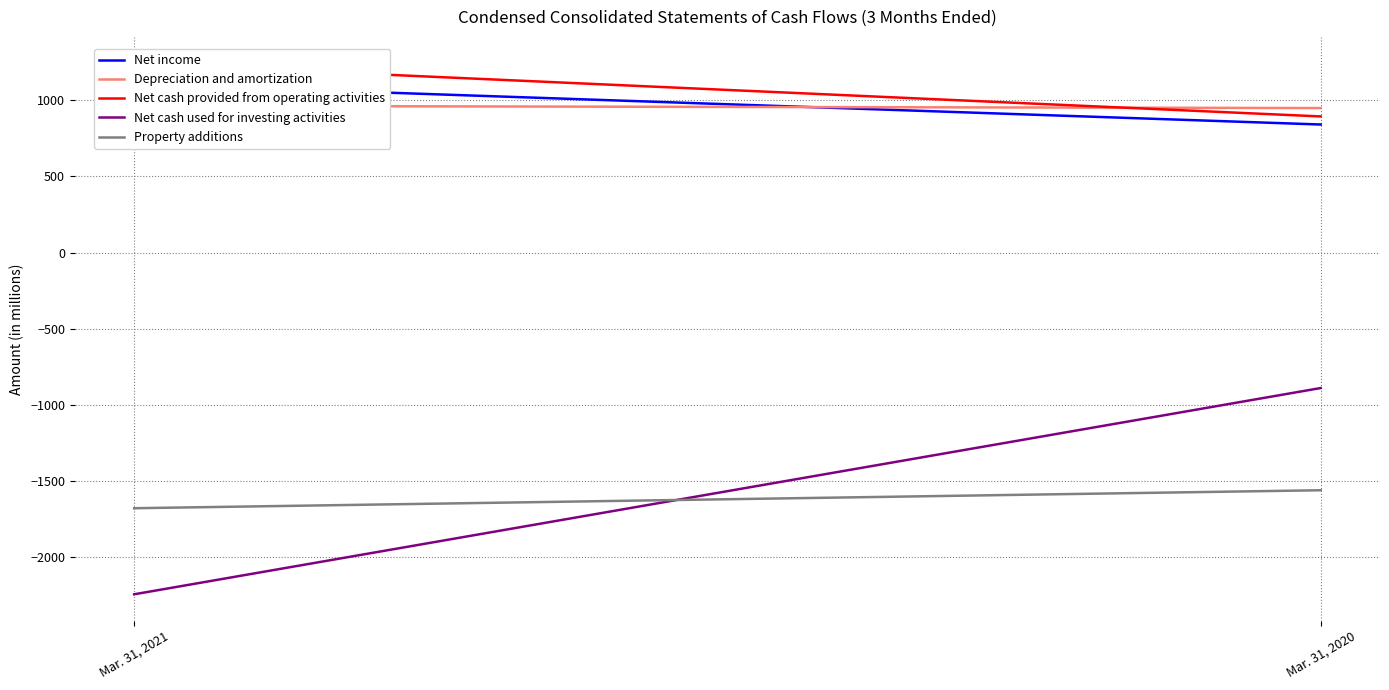

At which category is the sum across all series the highest?

Mar. 31, 2020